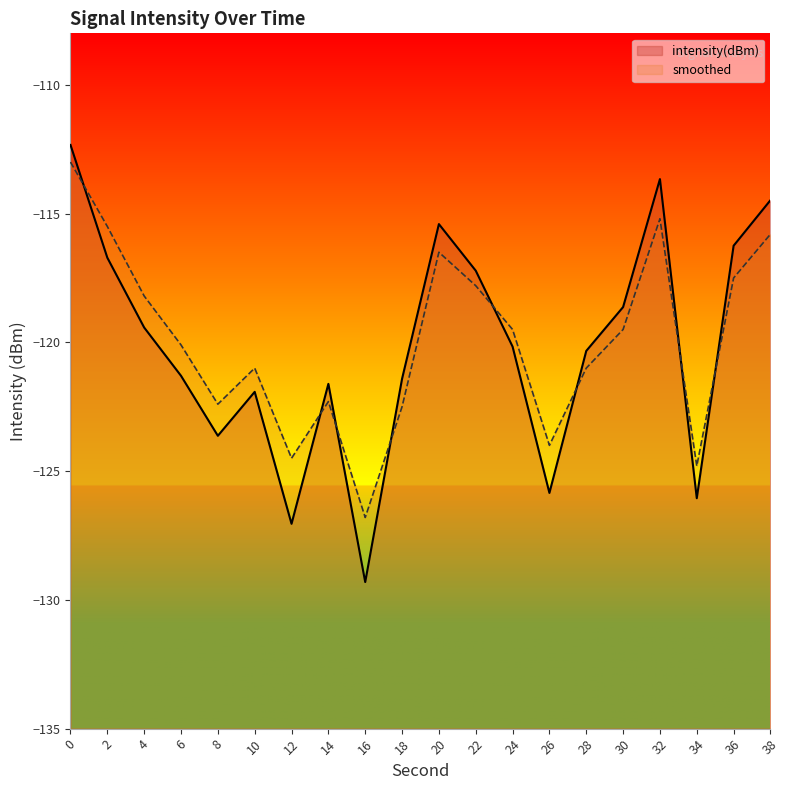

List the labels in order of intensity(dBm) value, smallest first.

16, 12, 34, 26, 8, 10, 14, 18, 6, 28, 24, 4, 30, 22, 2, 36, 20, 38, 32, 0